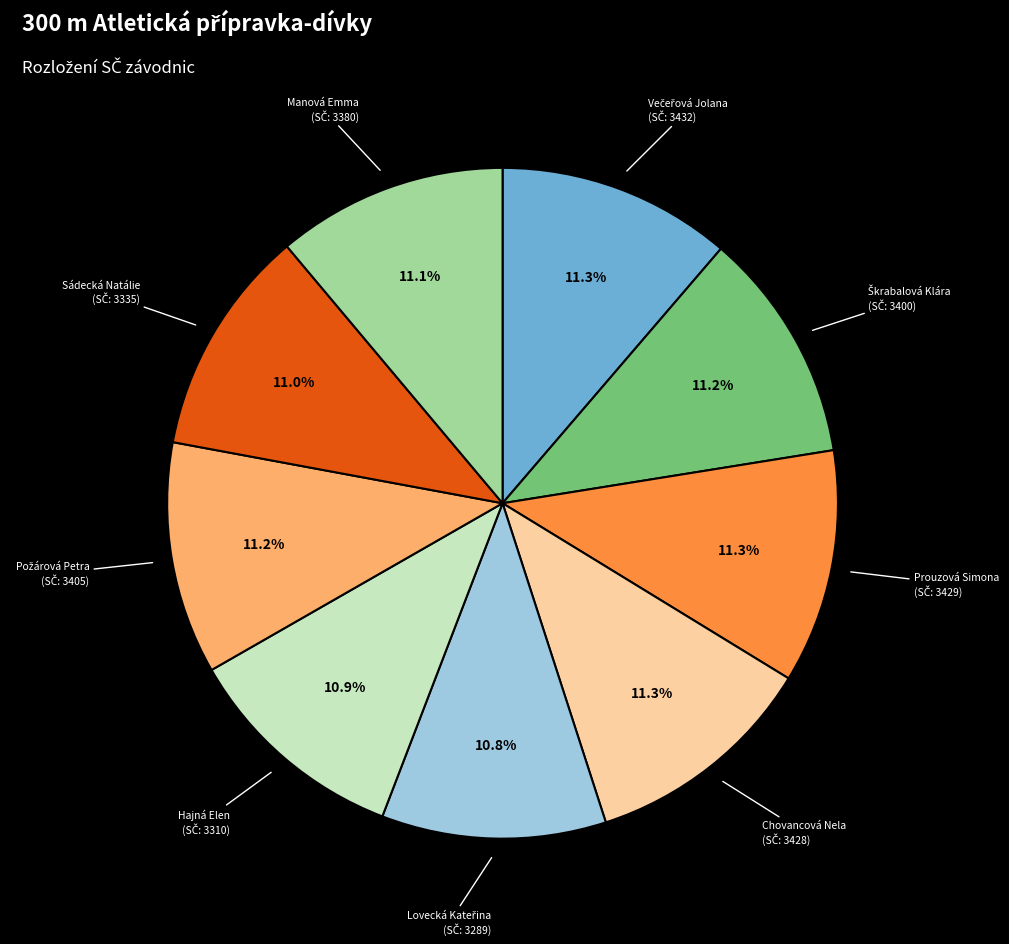

Combined, what portion of the pie is Prouzová Simona and Manová Emma?

22.4%